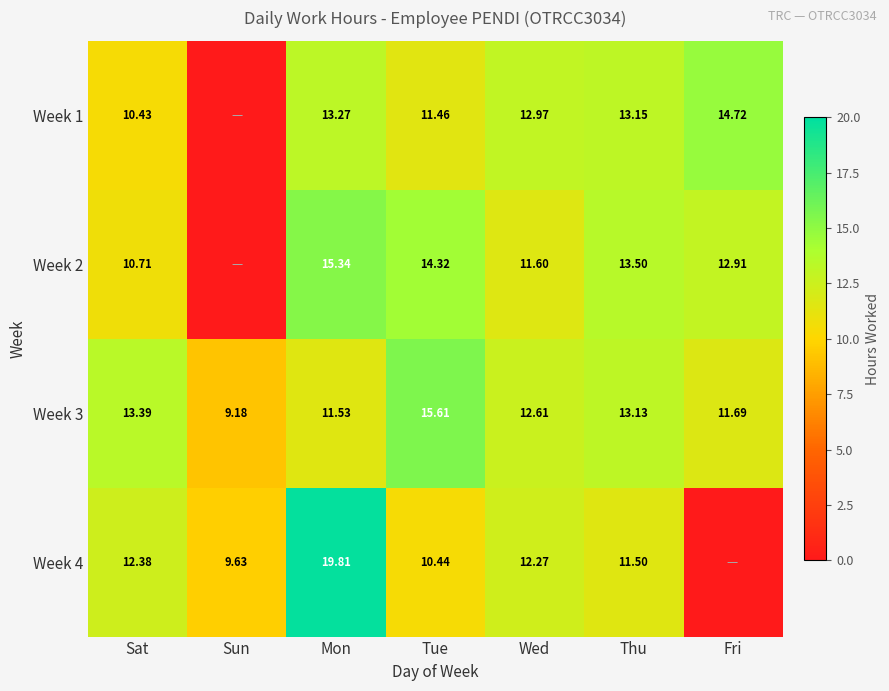

Which has a higher value, Thu or Mon?

Mon